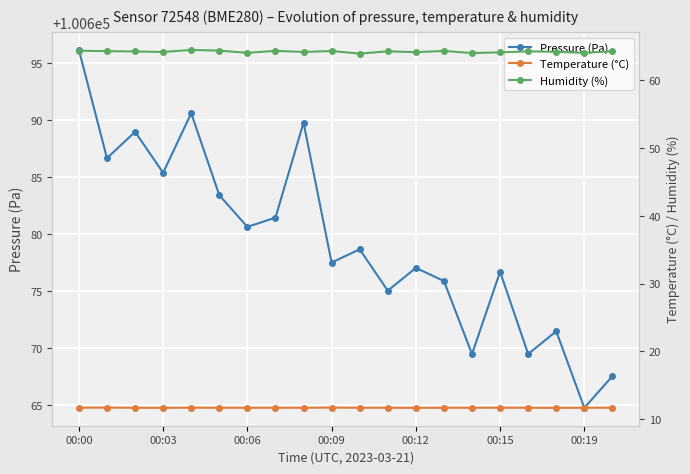

How many interior local valleys does the Temperature (°C) series have?

3